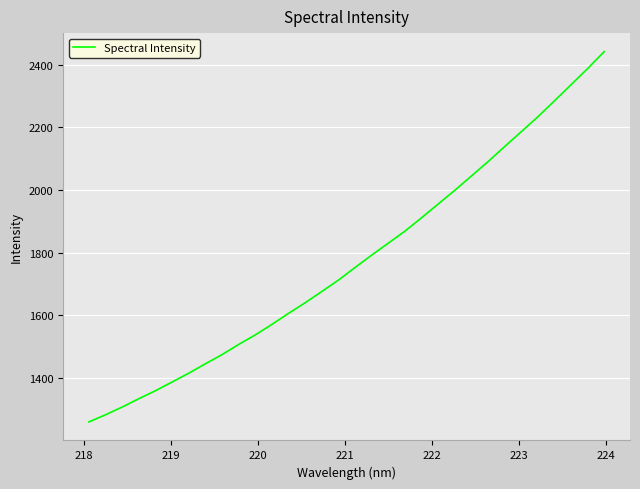

What is the smallest value displayed?

1259.9